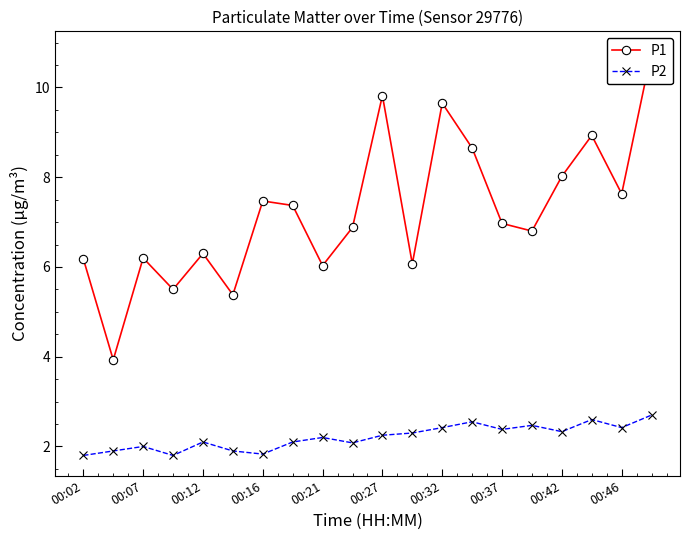

What are all the series names shown in the legend?

P1, P2